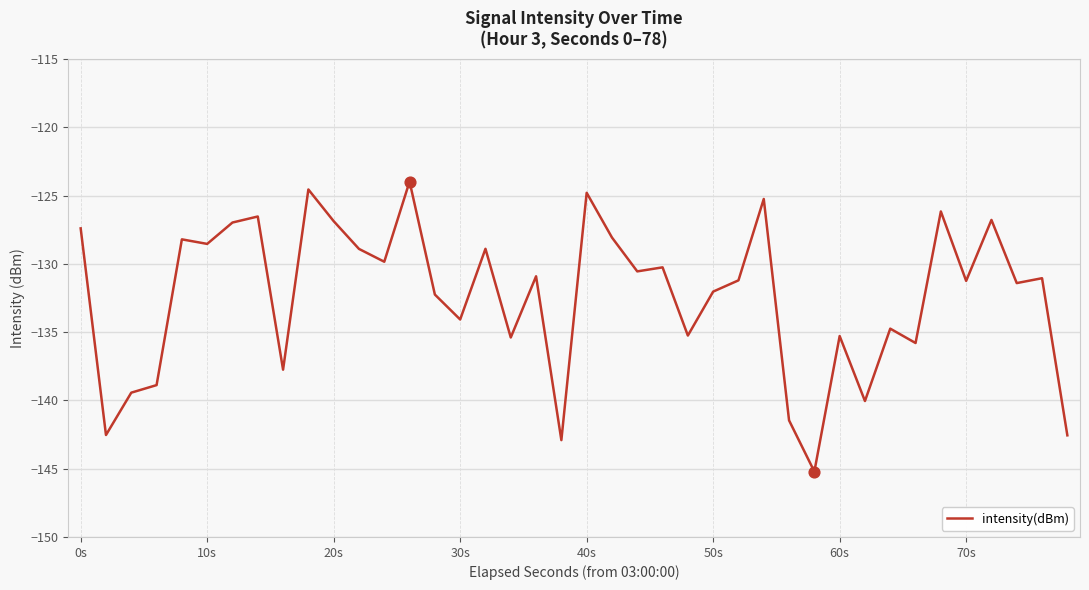

What is the smallest value displayed?

-145.2